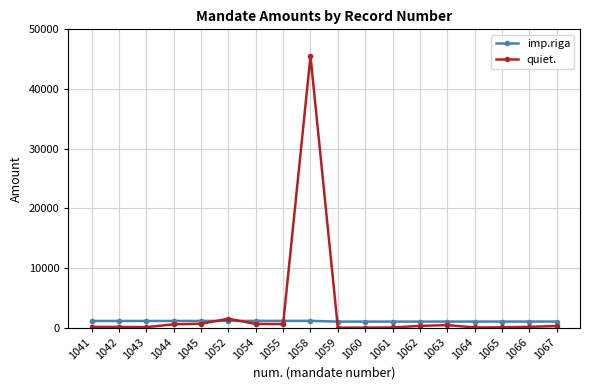

Rank the series by their average value, from lowest to highest.

imp.riga, quiet.